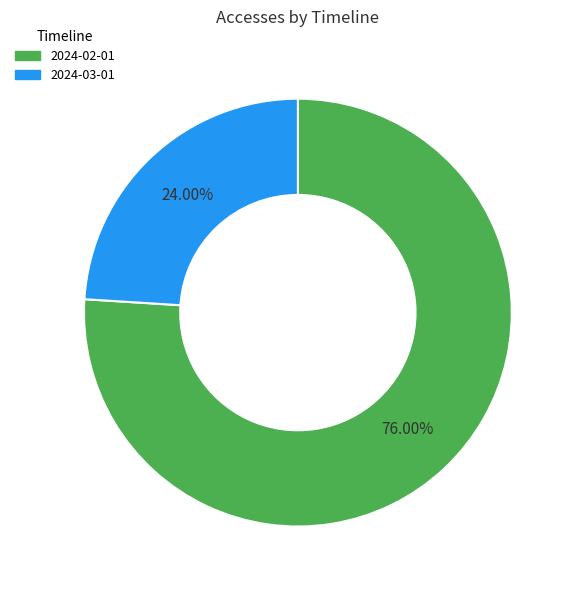

Is 2024-02-01 the majority of the pie?

Yes